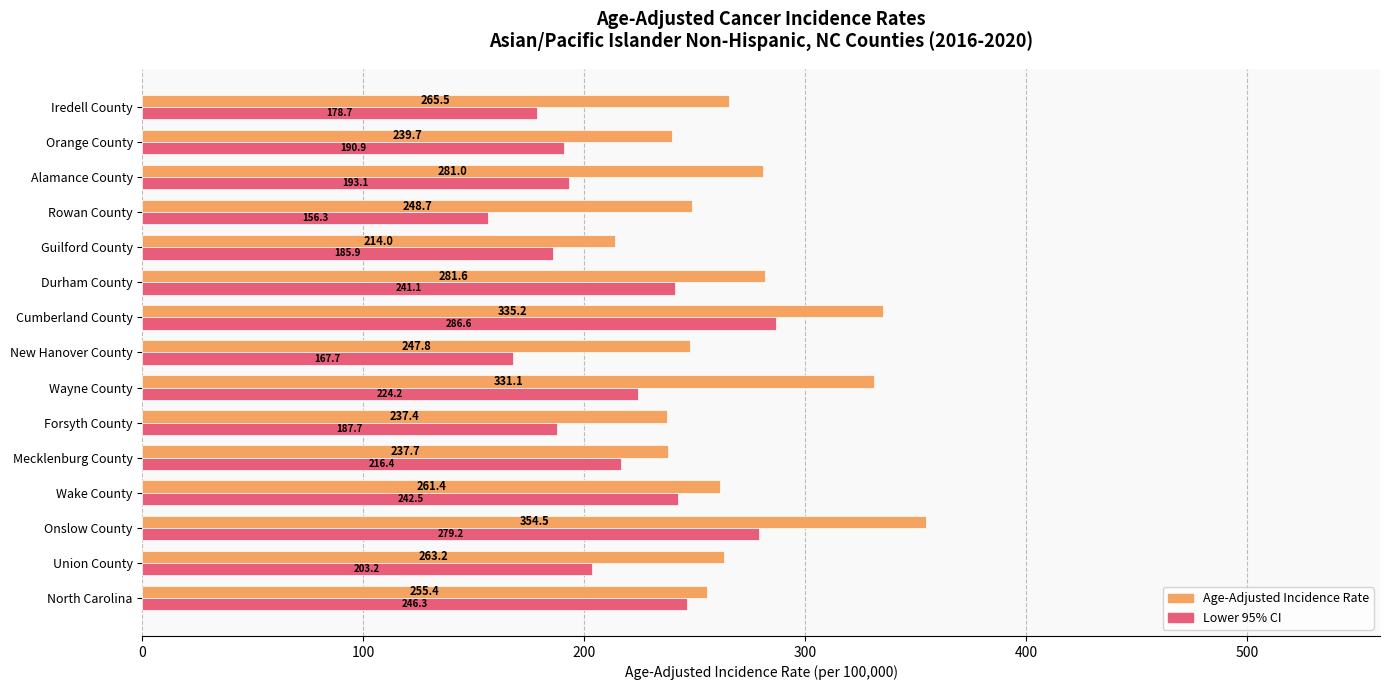

Which category has the lowest value in the Age-Adjusted Incidence Rate series?

Guilford County